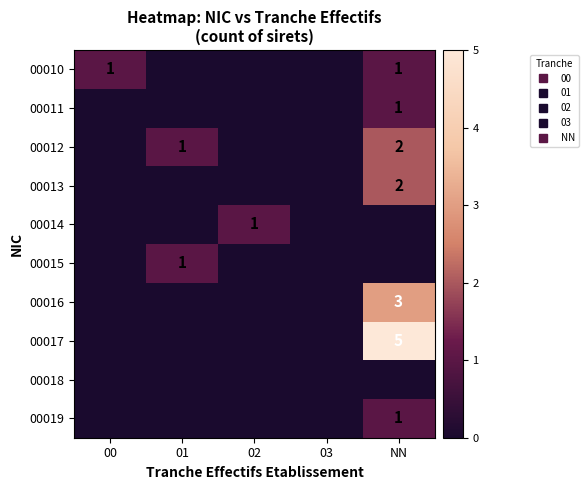

Is the value of 00018 at 00 greater than the value of 00015 at 02?

No